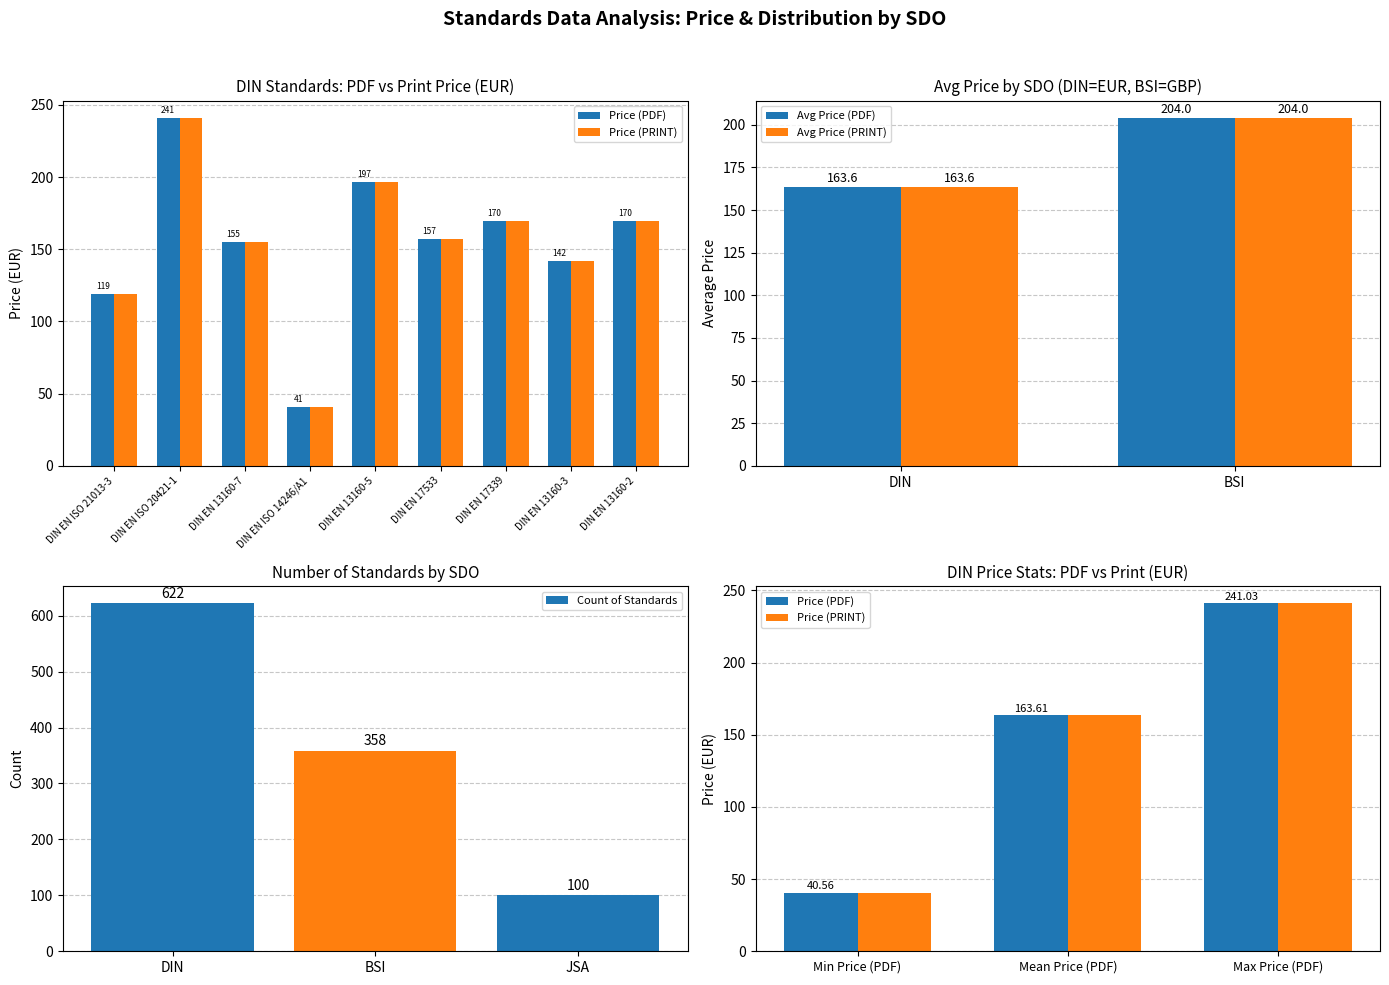

What is the label of the 9th bar from the left?

DIN EN 13160-2